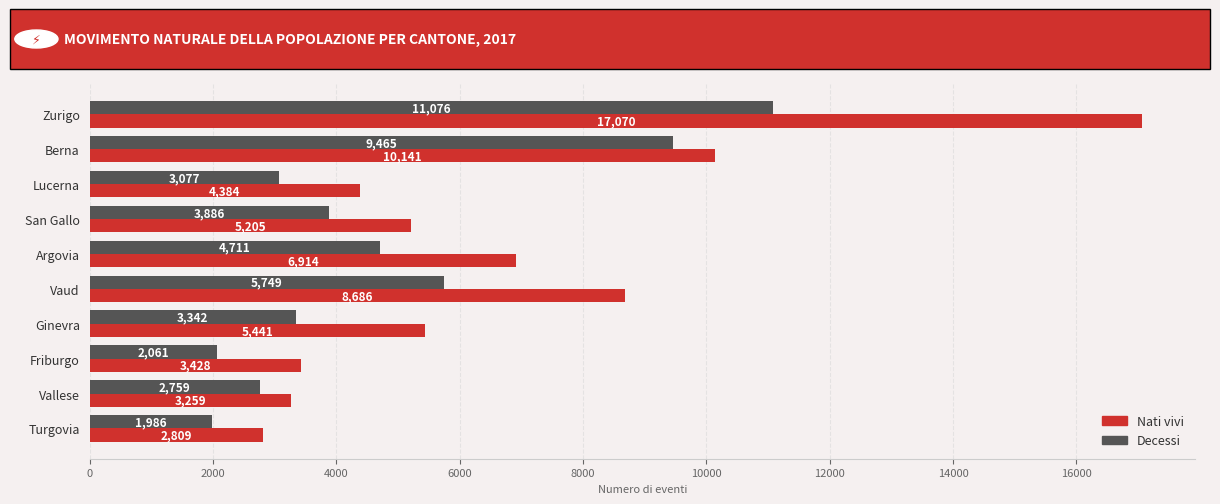

What is the highest value of the Nati vivi series?

17070